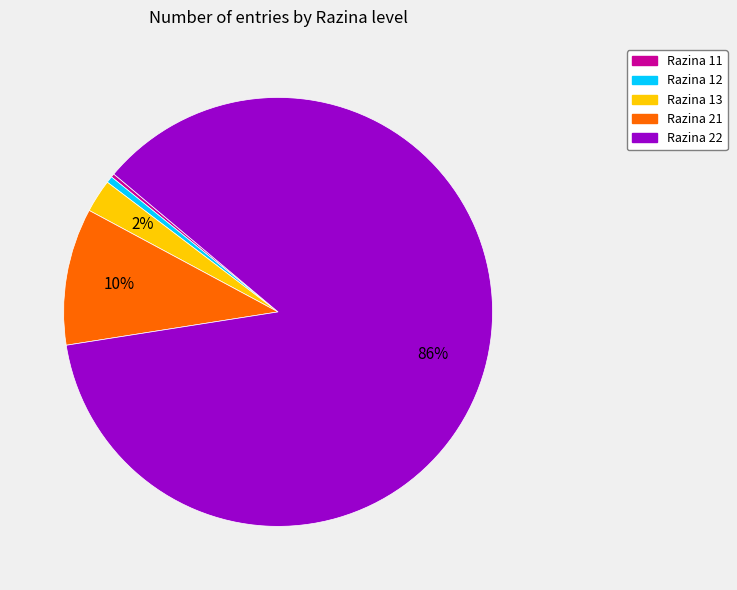

Between Razina 22 and Razina 12, which is larger?

Razina 22